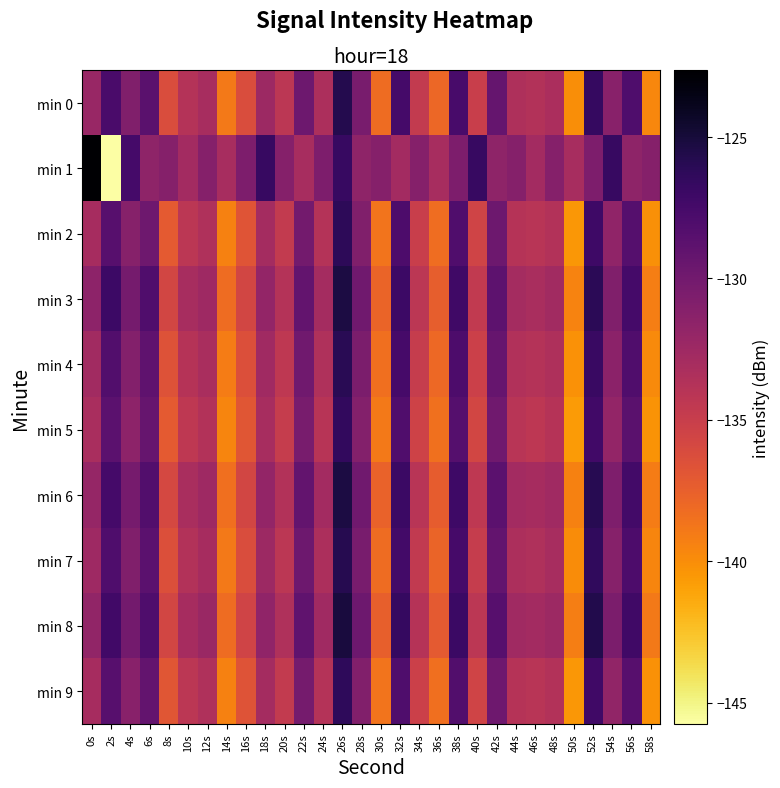

What is the greatest value displayed?

-122.6